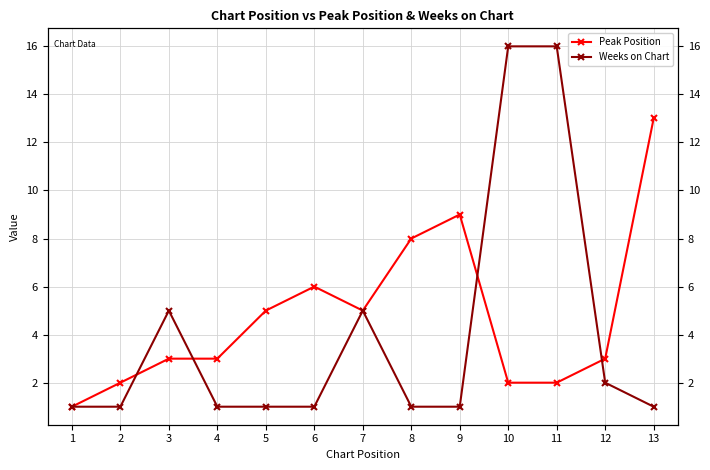

Rank the series by their average value, from highest to lowest.

Peak Position, Weeks on Chart